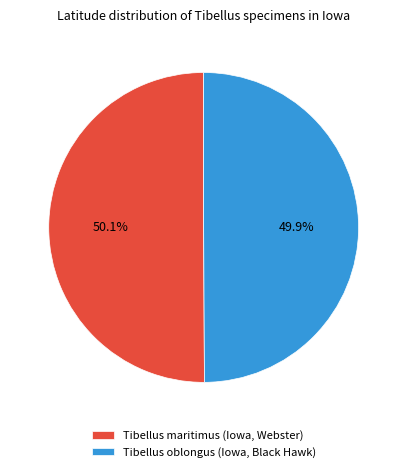

What percentage is the Tibellus maritimus (Iowa, Webster) slice, to the nearest percent?

50%